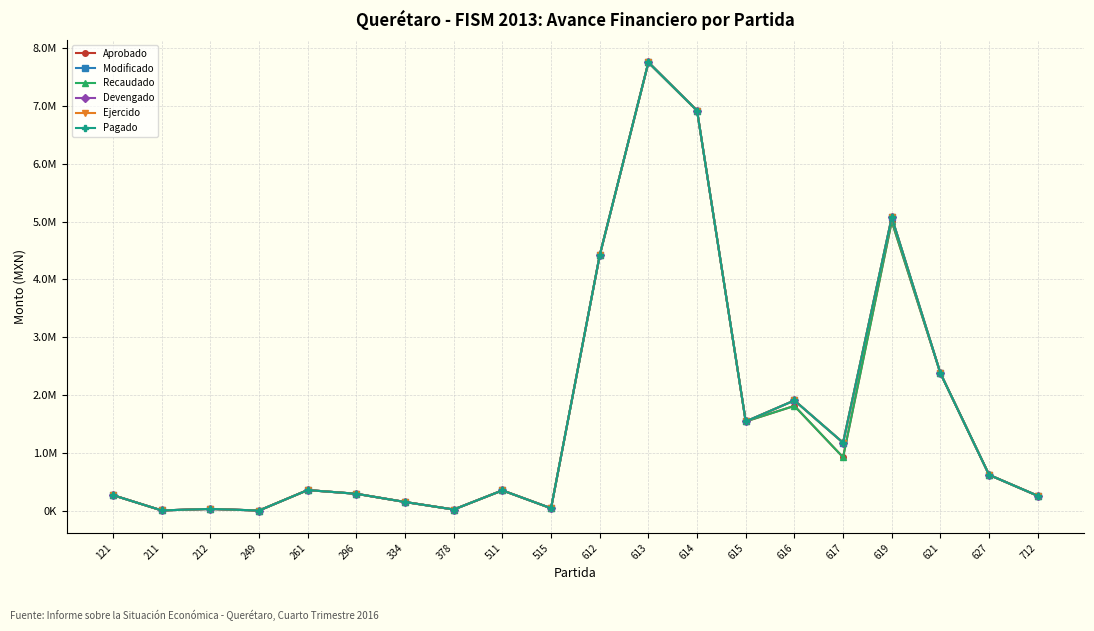

Is this an area chart (filled region under the line)?

No